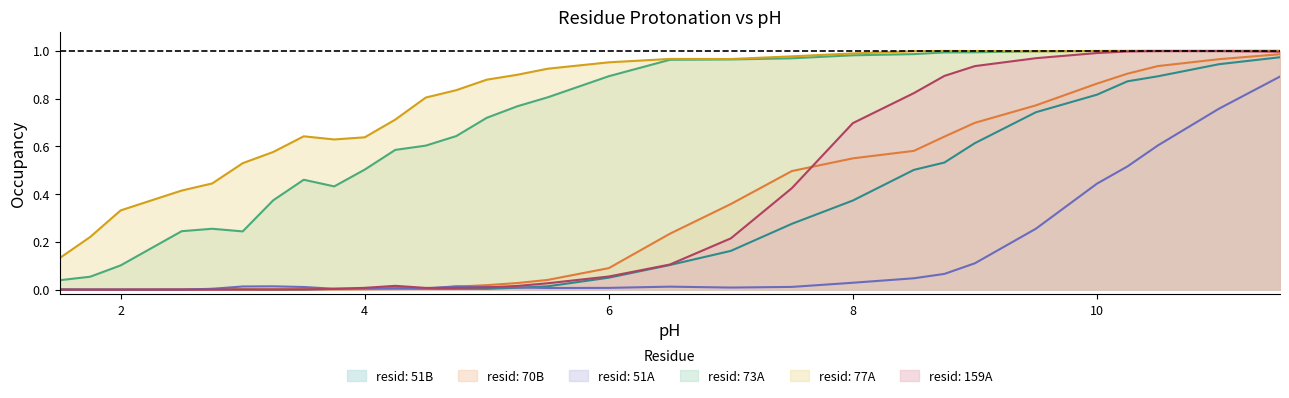

True or false: resid: 73A and resid: 51B intersect in this chart.

False